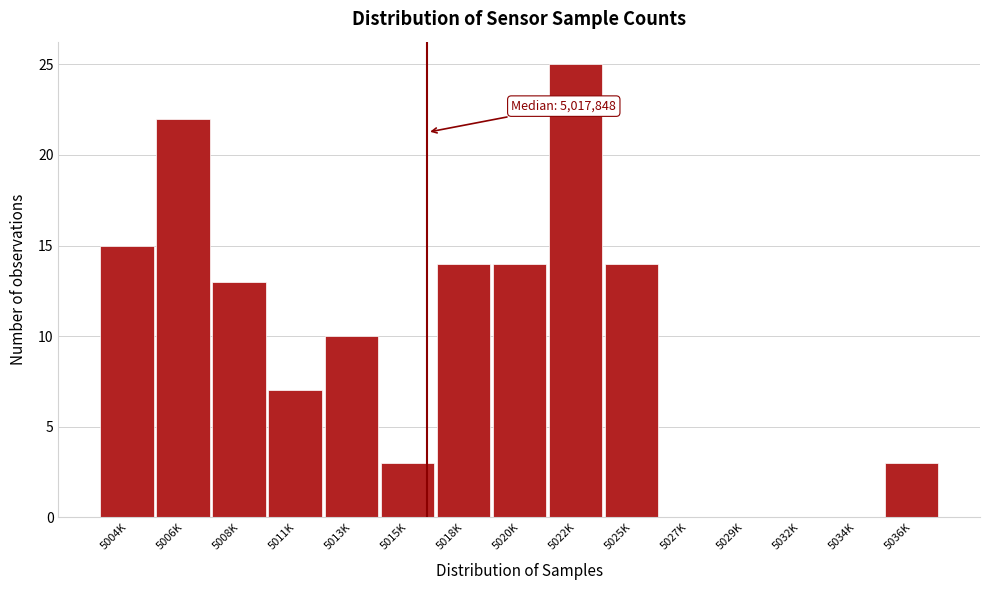

Reading left to right, what are all the values shown in this chart?

5004K=15	5006K=22	5008K=13	5011K=7	5013K=10	5015K=3	5018K=14	5020K=14	5022K=25	5025K=14	5027K=0	5029K=0	5032K=0	5034K=0	5036K=3